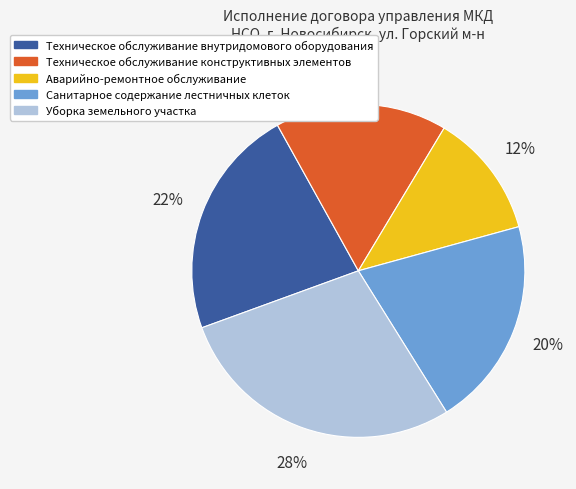

Count the number of slices in the pie.

5